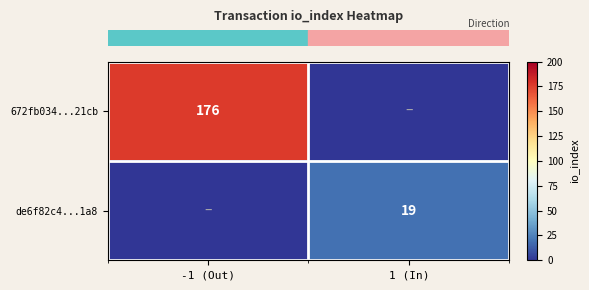

True or false: row_0 has a value of 306 at -1 (Out).

False